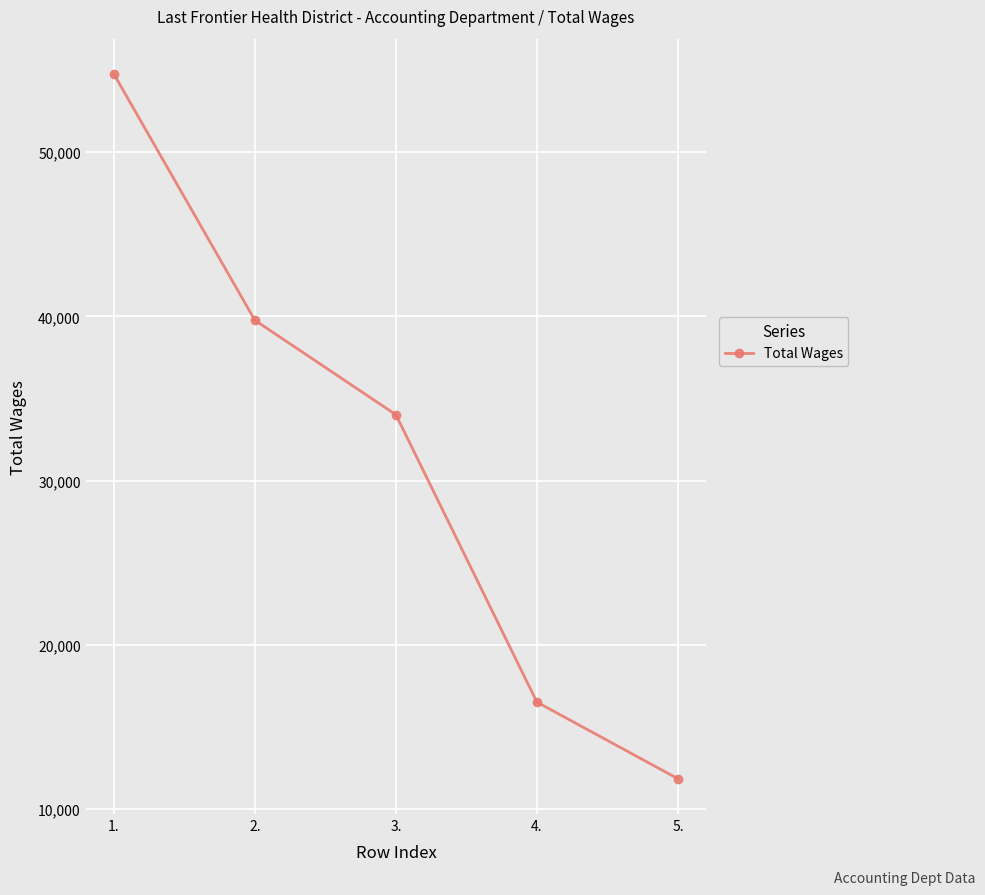

Where does the data first go above 34009?

1.